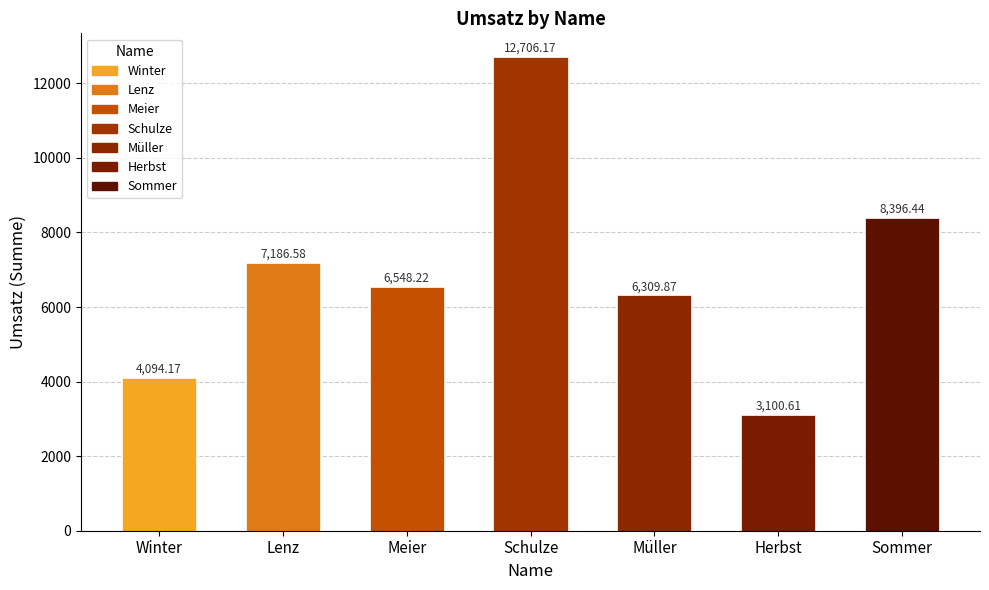

Does the chart contain stacked bars?

No